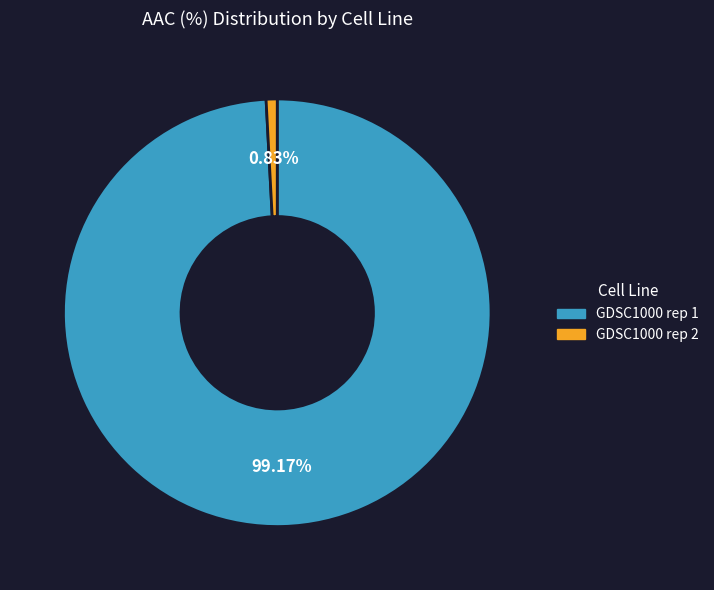

True or false: GDSC1000 rep 1 accounts for 99% of the total.

True